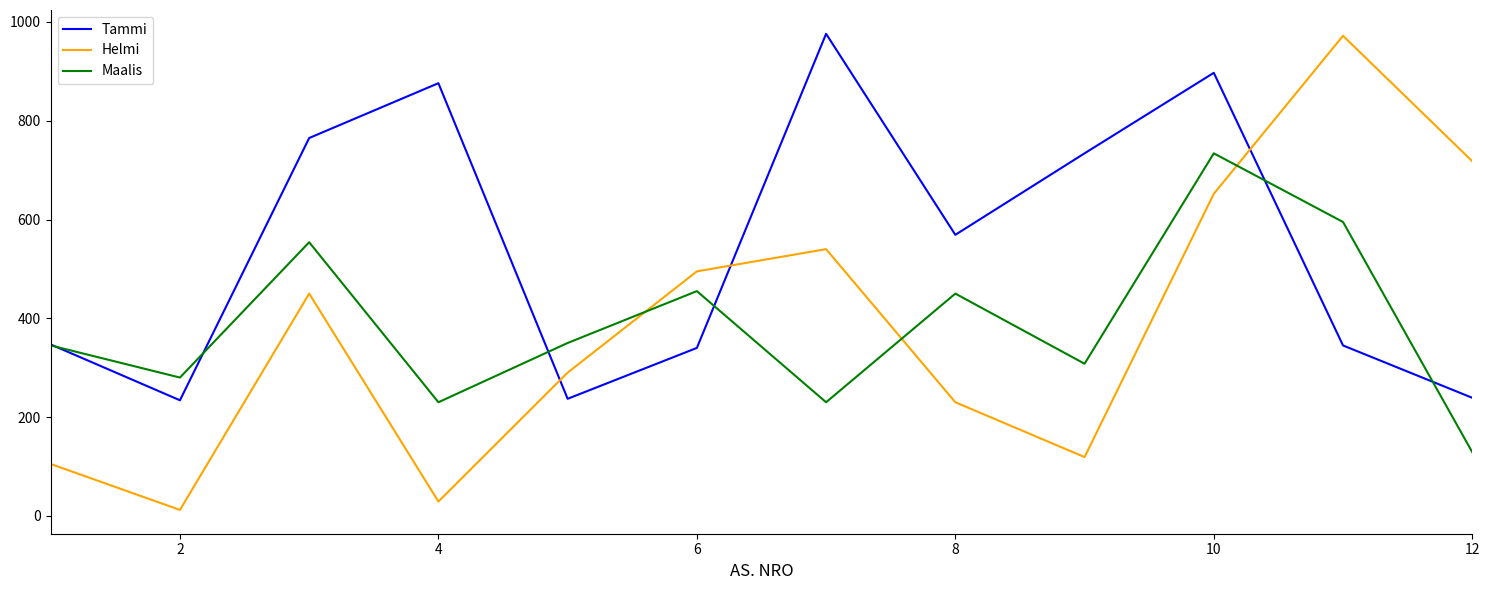

True or false: Helmi and Tammi intersect in this chart.

True